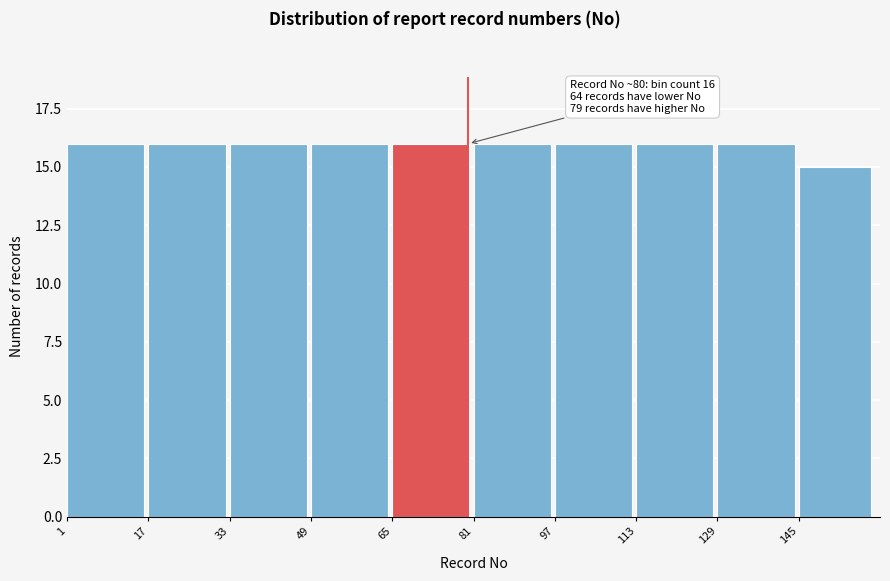

Reading left to right, what are all the values shown in this chart?

1=16	17=16	33=16	49=16	65=16	81=16	97=16	113=16	129=16	145=15